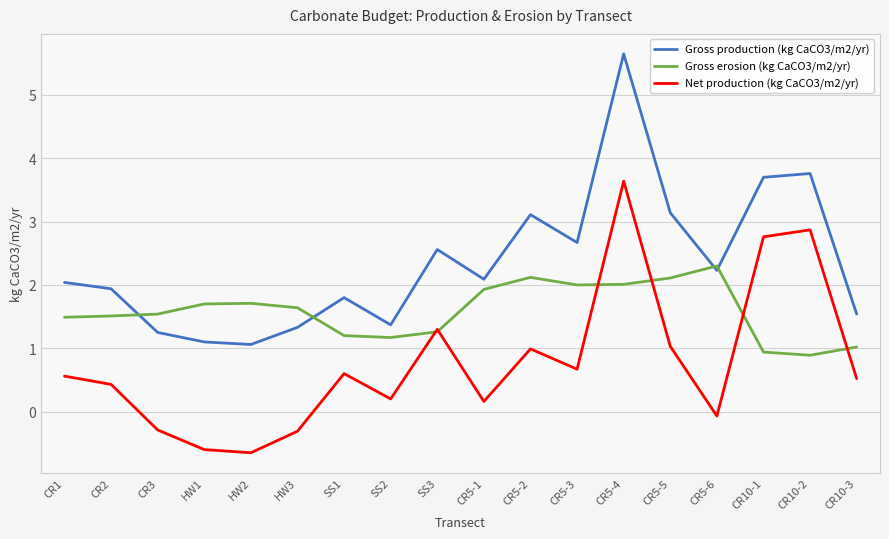

What is the difference between the highest and lowest values at HW1?

2.3